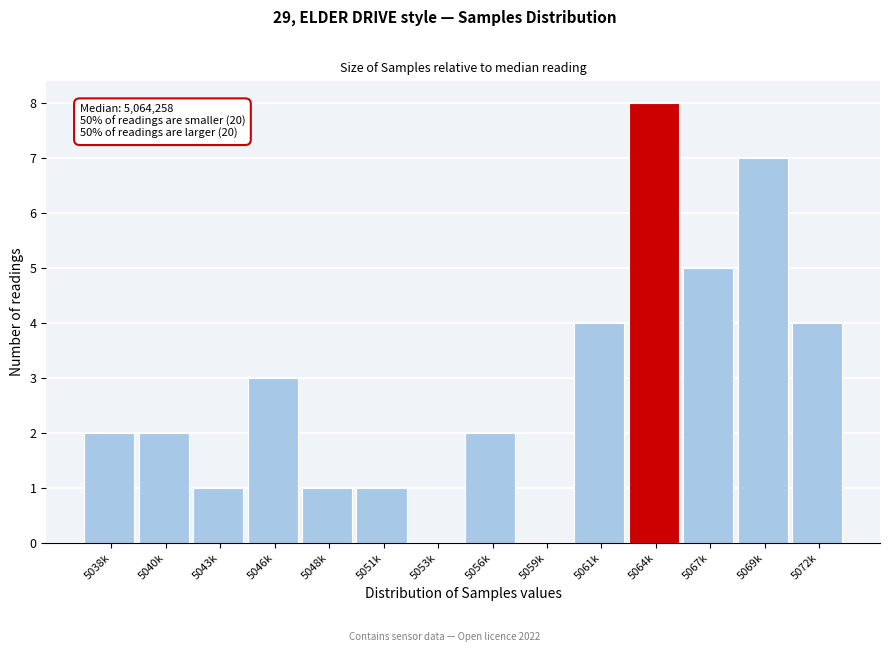

Reading left to right, transcribe all the data shown in this chart.

5038k=2	5040k=2	5043k=1	5046k=3	5048k=1	5051k=1	5053k=0	5056k=2	5059k=0	5061k=4	5064k=8	5067k=5	5069k=7	5072k=4